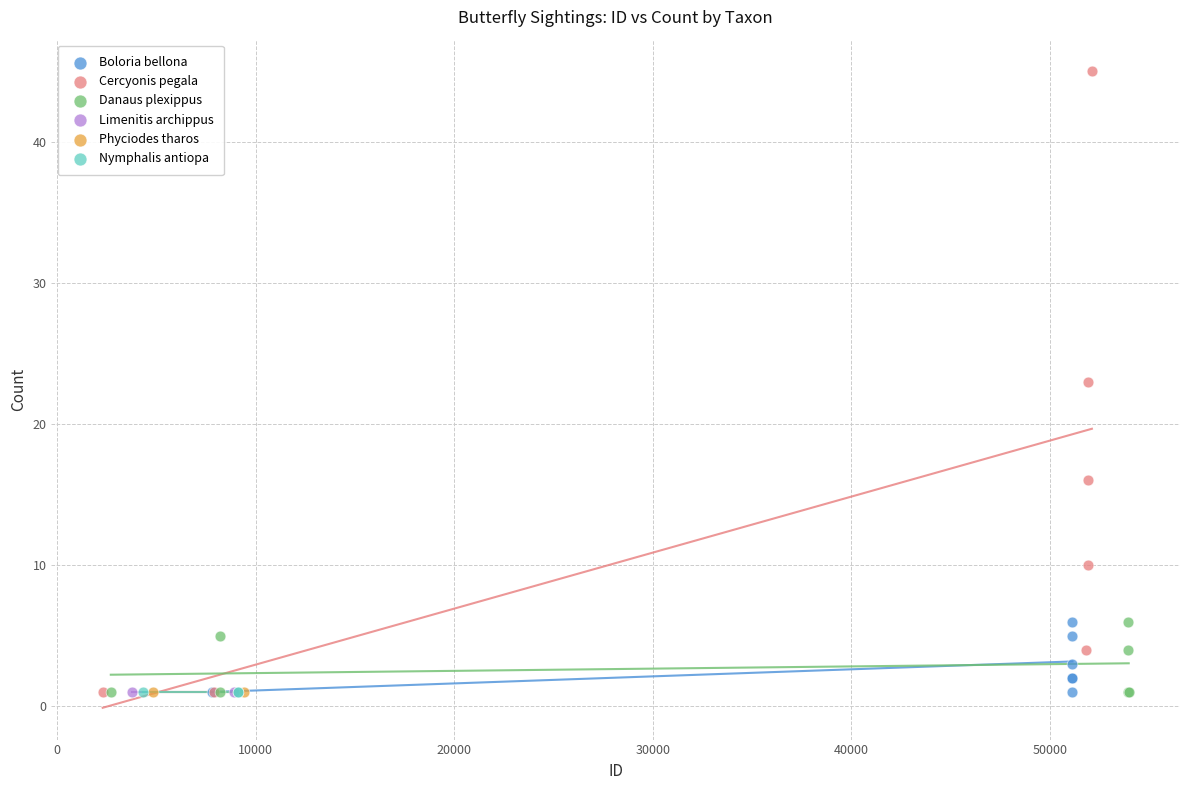

Which series reaches the maximum Y coordinate?

Cercyonis pegala